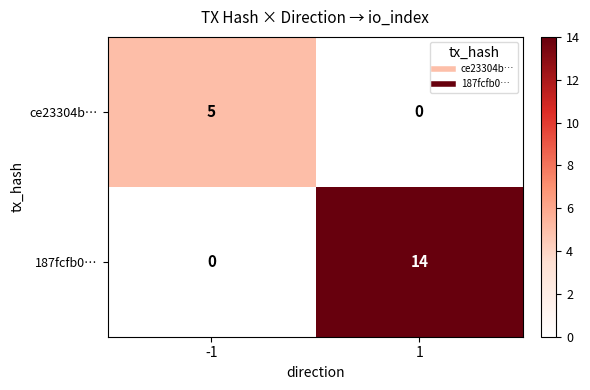

Which series has the largest total across all categories?

187fcfb0…